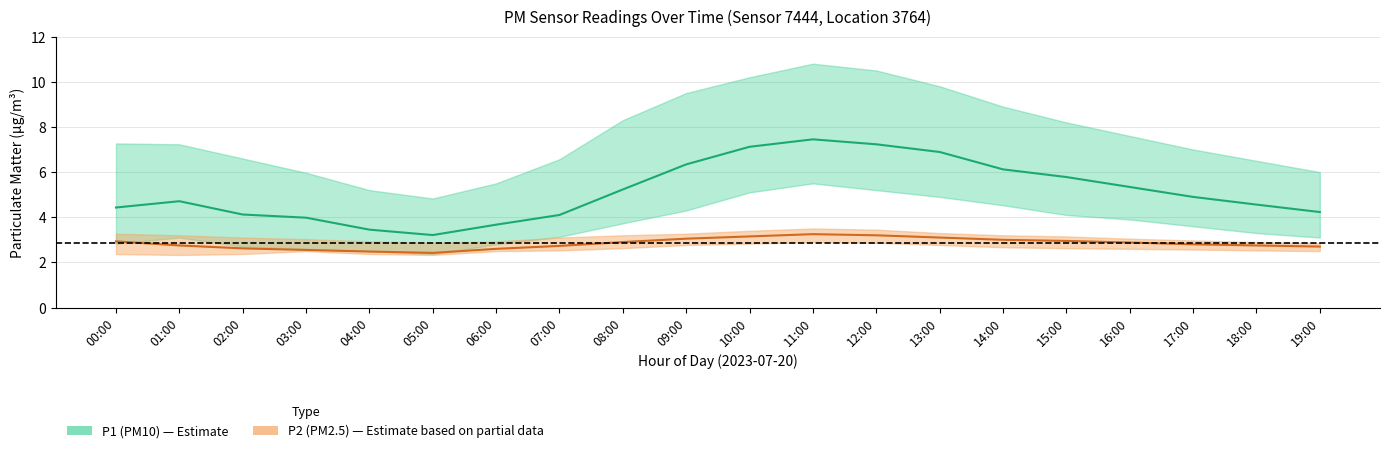

Which label corresponds to the largest value in the chart?

11:00